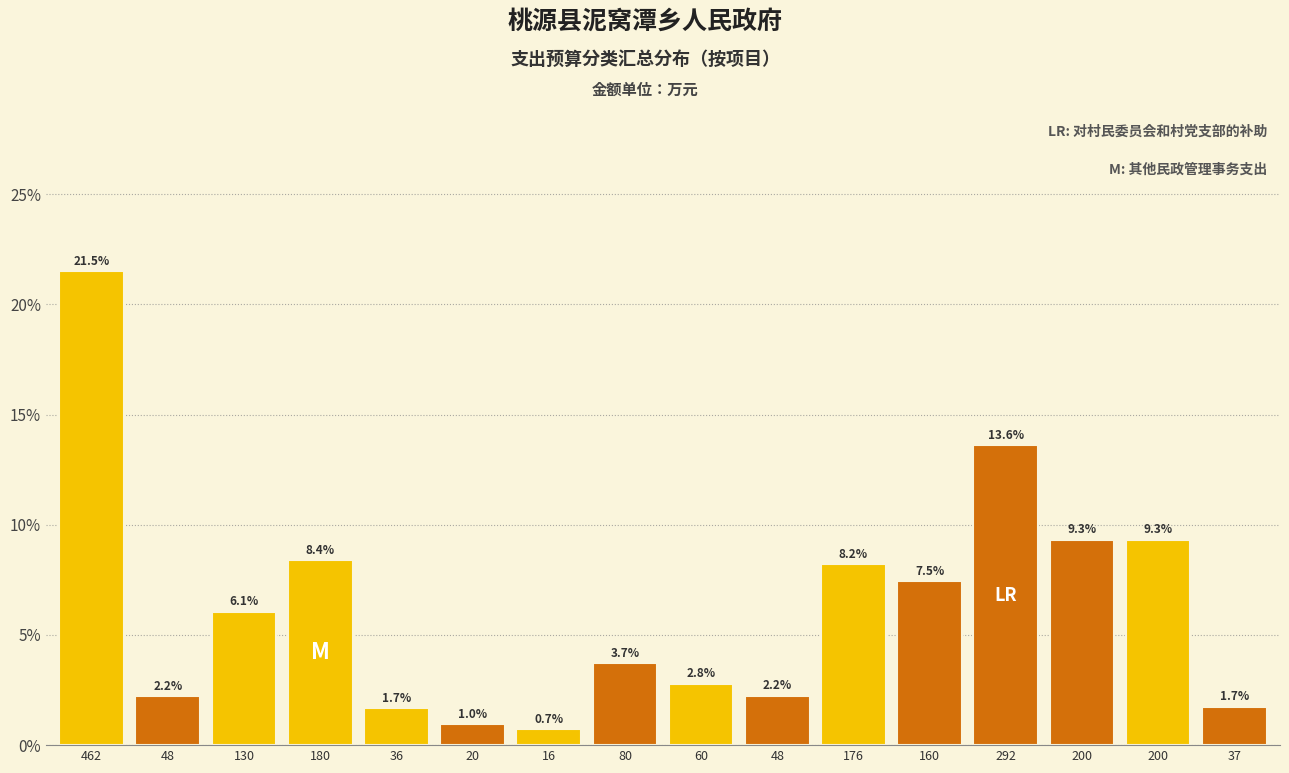

How many values are below 6?

8